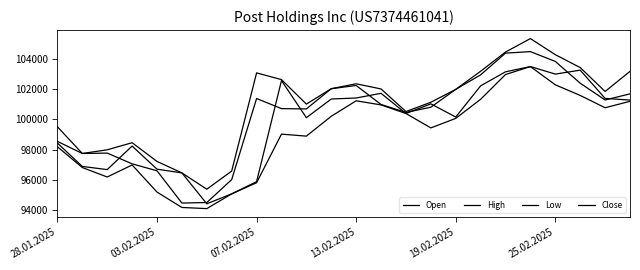

List the series in order of their peak value, lowest first.

Open, Low, Close, High